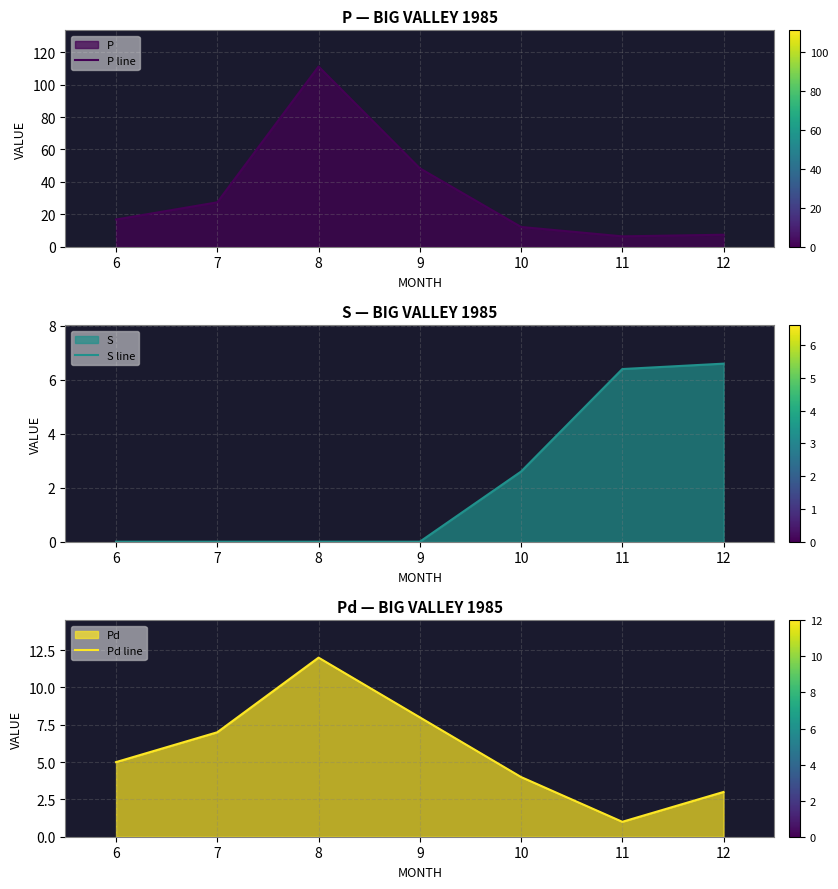

At which category does P line reach its first local peak?

8